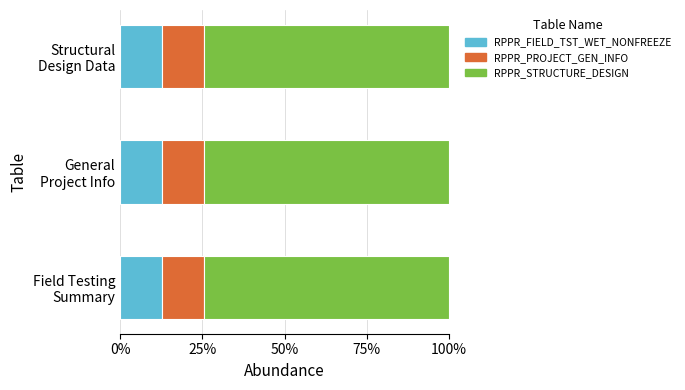

What is the sum of all values?

396